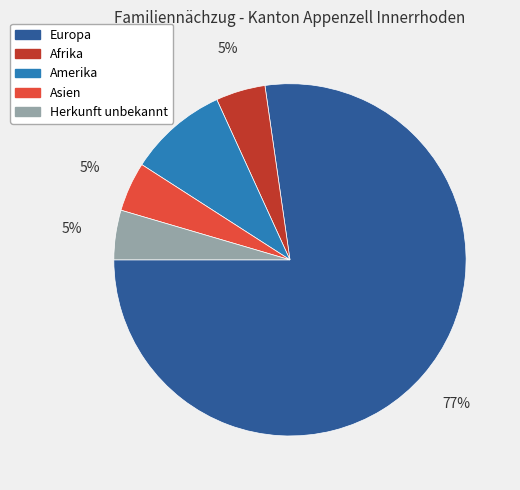

The Afrika slice represents 11% of the pie. True or false?

False